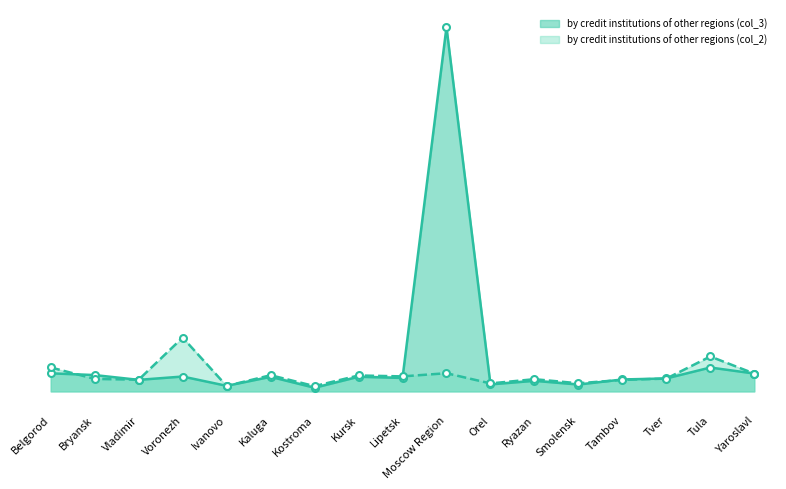

What is the spread (max minus min) of values at Moscow Region?

3435237